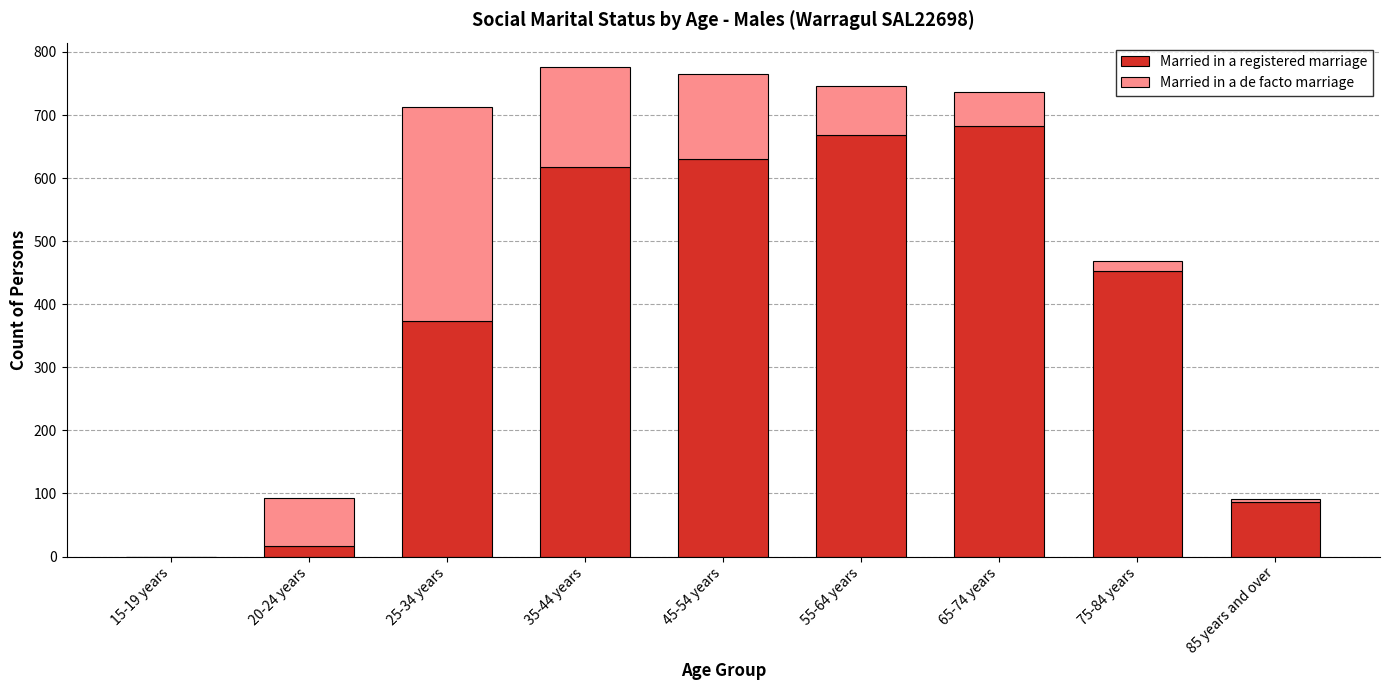

What is the highest value of the Married in a registered marriage series?

682